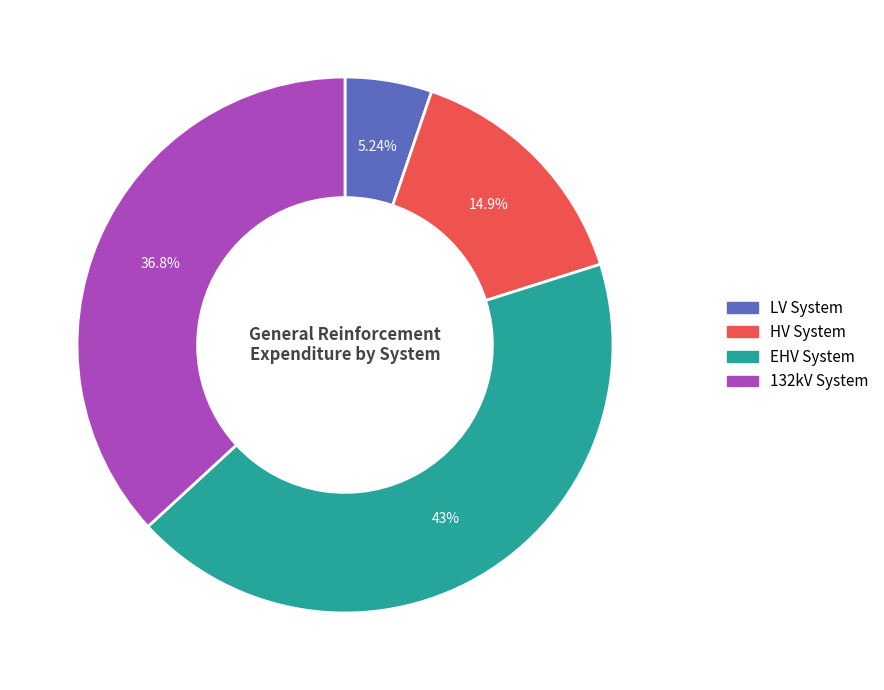

Do EHV System and 132kV System together represent more than half of the pie?

Yes